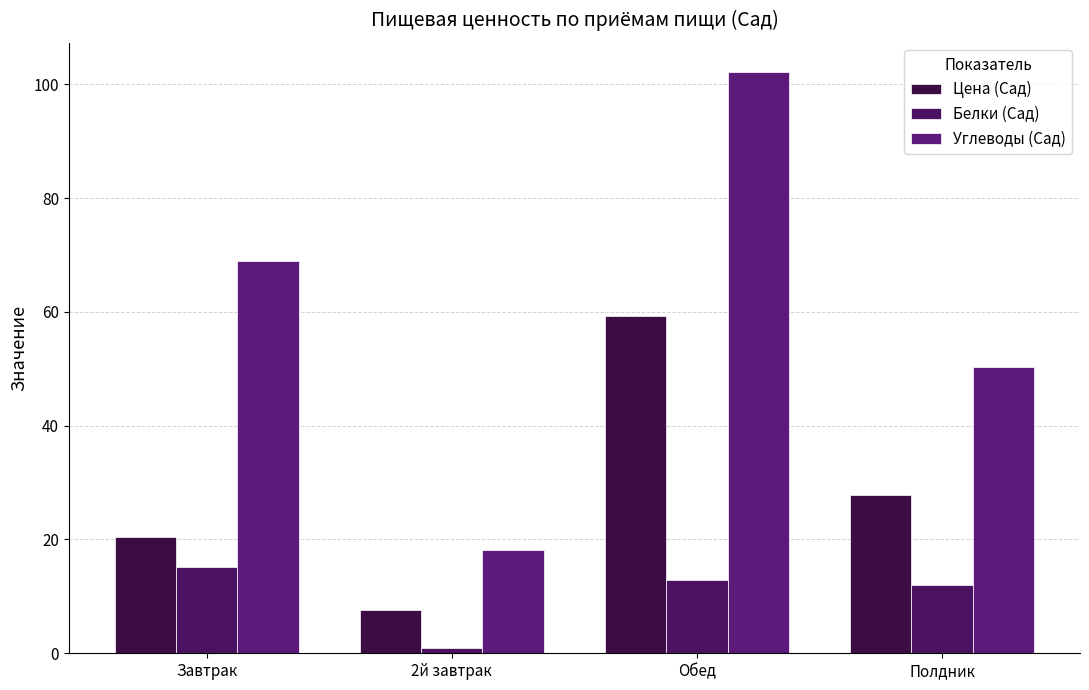

Between 2й завтрак and Полдник, which is larger?

Полдник